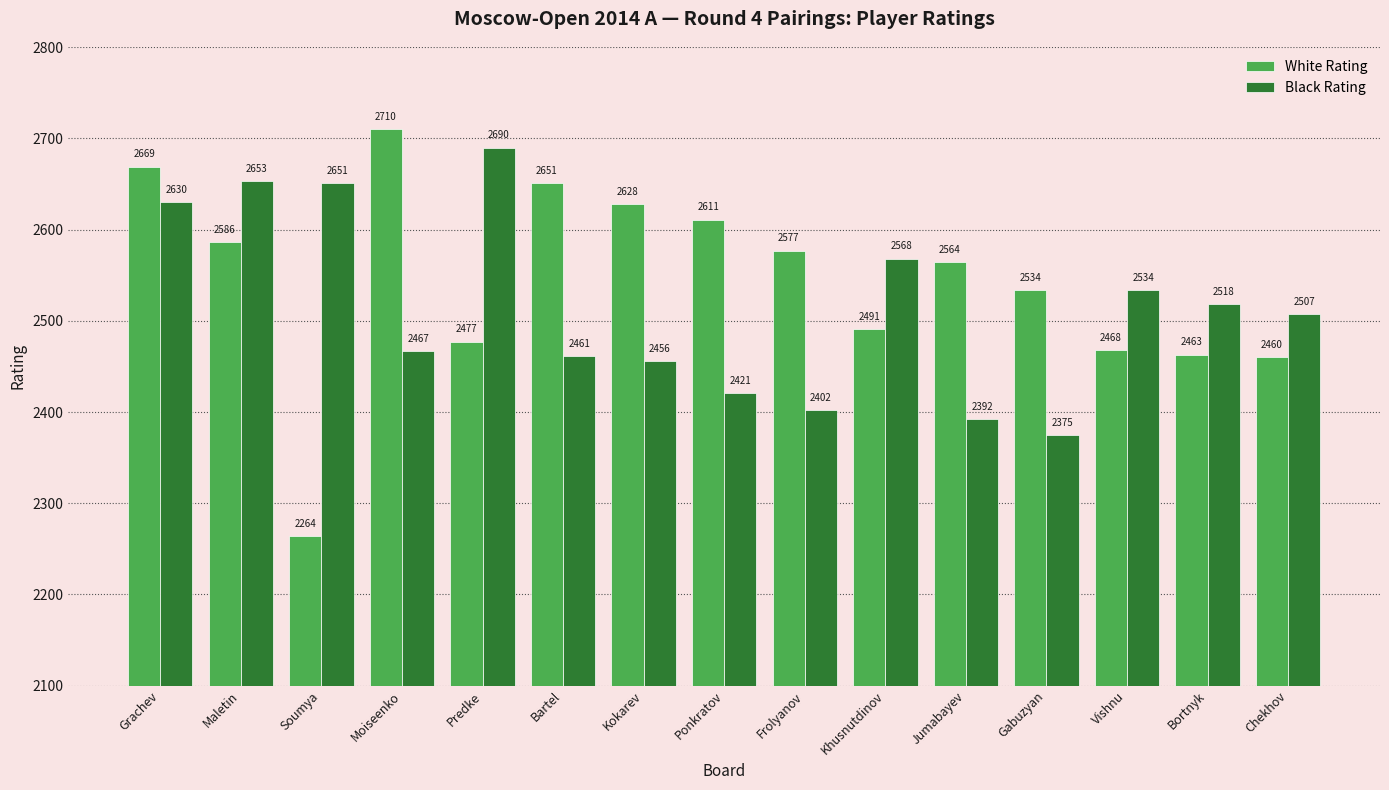

Are the bars horizontal?

No